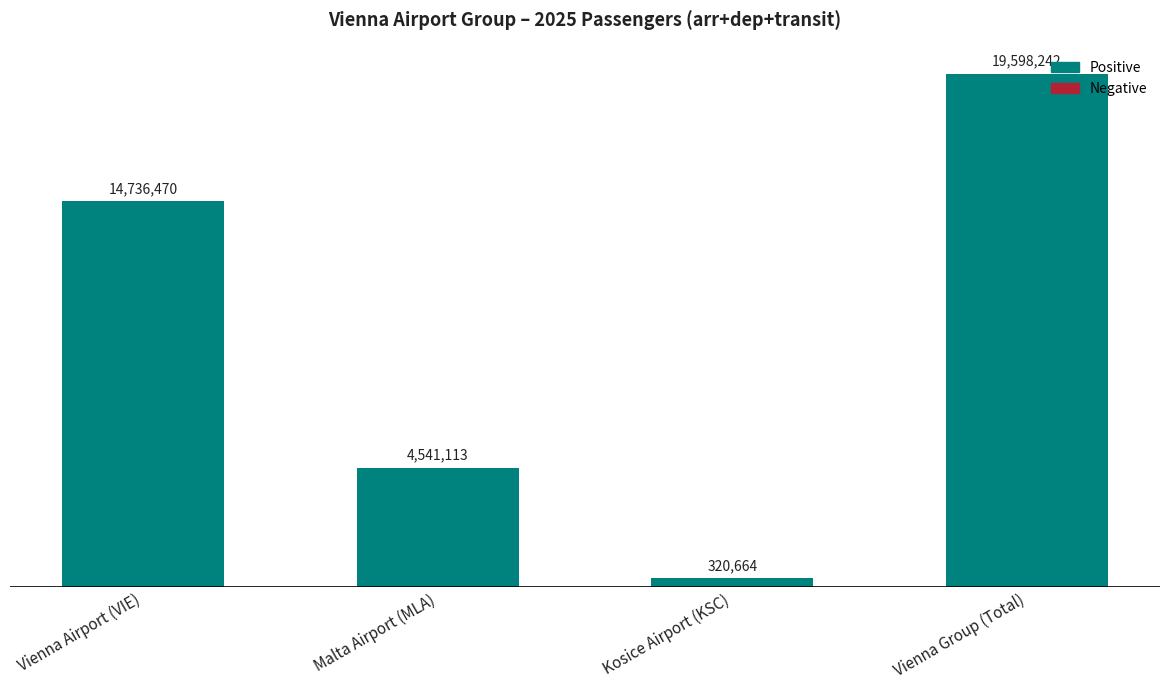

What position from the right is Malta Airport (MLA)?

3